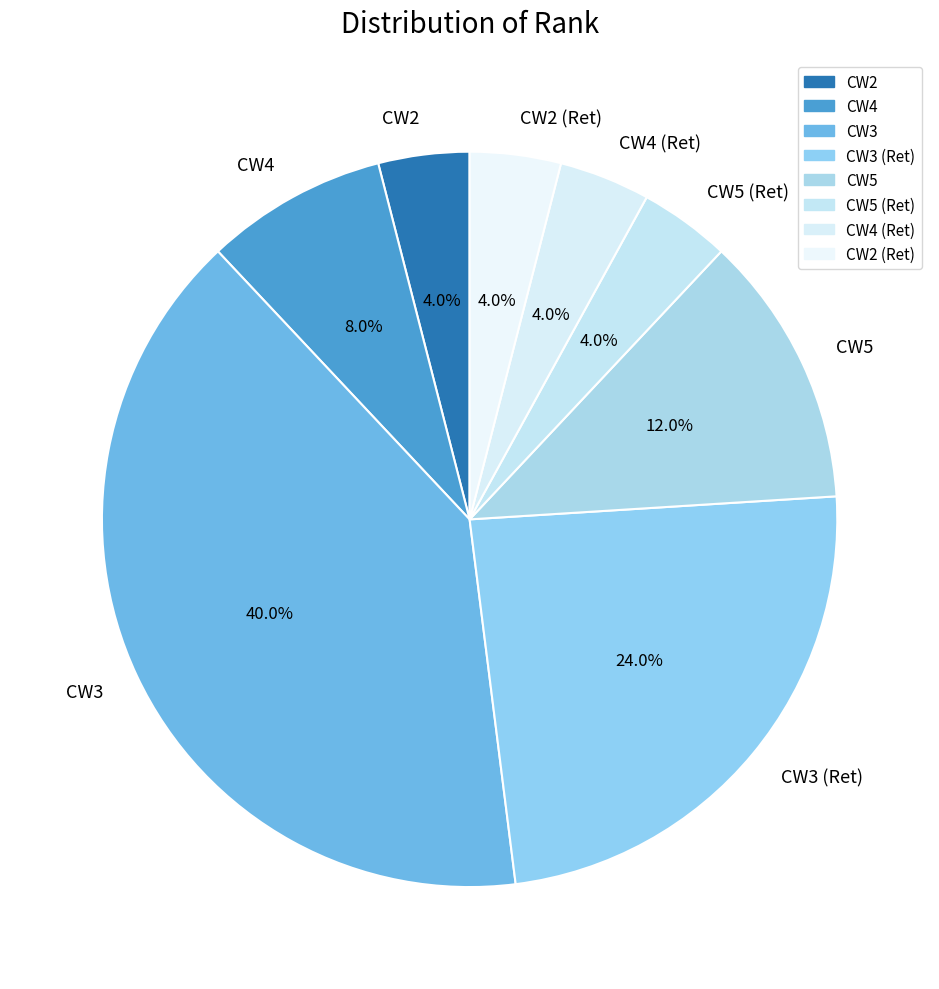

To the nearest percent, what is the difference between the CW4 and CW4 (Ret) slice percentages?

4%